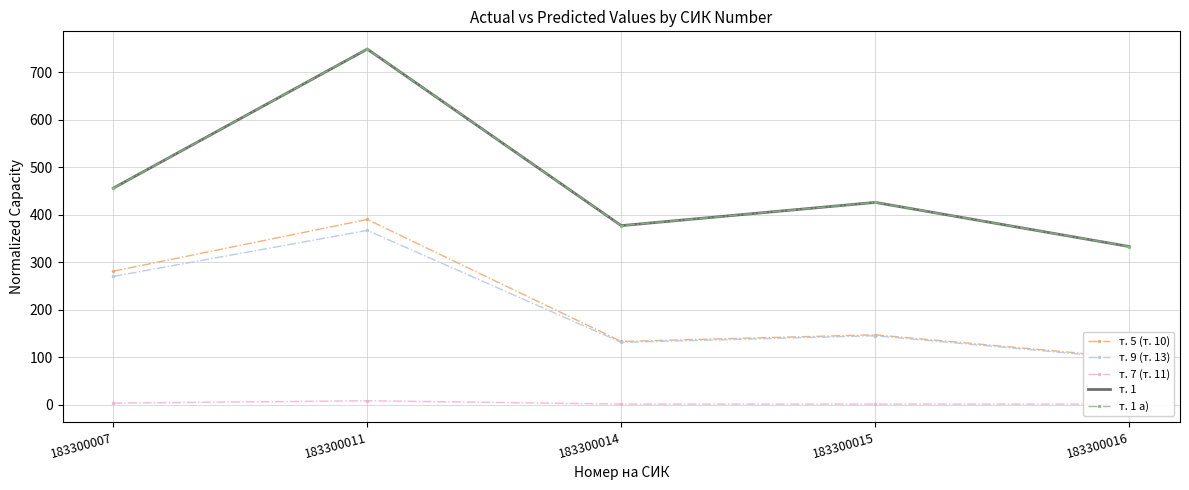

List the series in order of their peak value, highest first.

т. 1, т. 1 а), т. 5 (т. 10), т. 9 (т. 13), т. 7 (т. 11)